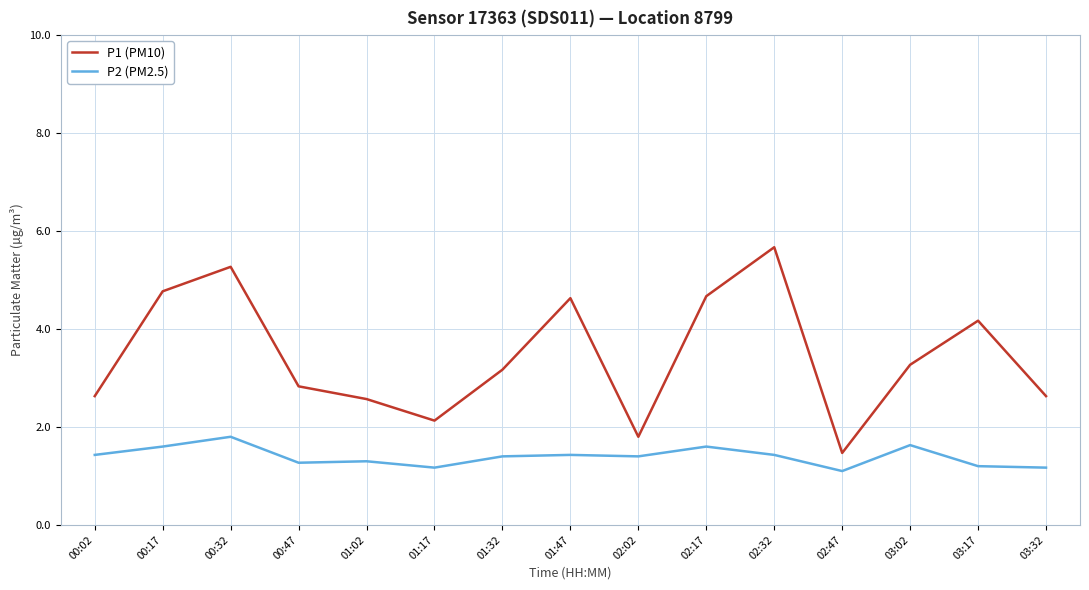

What position from the right is 03:02?

3